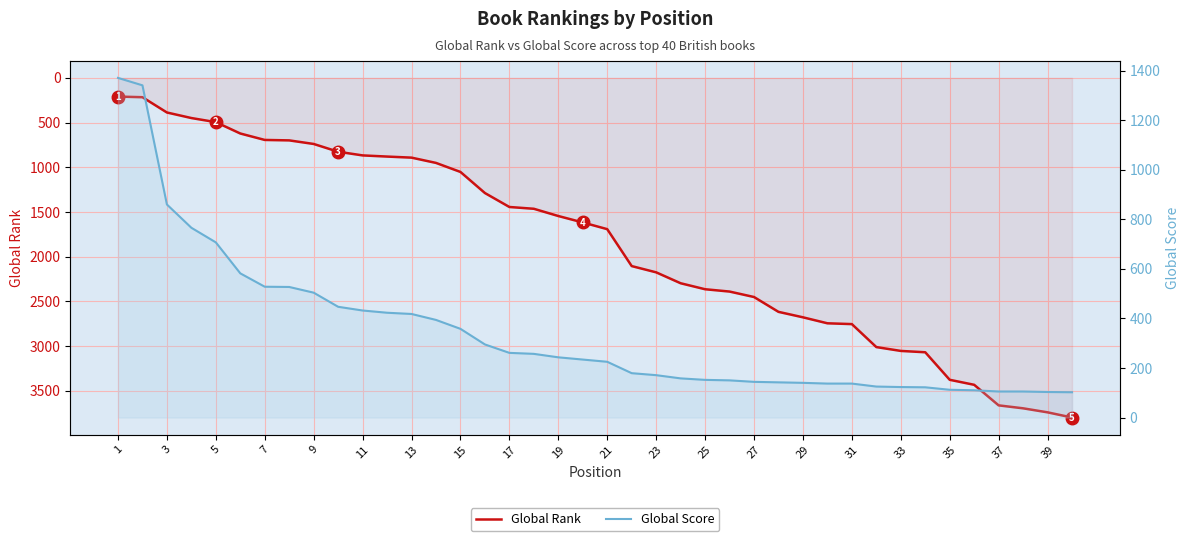

How many values in the Global Score series exceed 234?

19